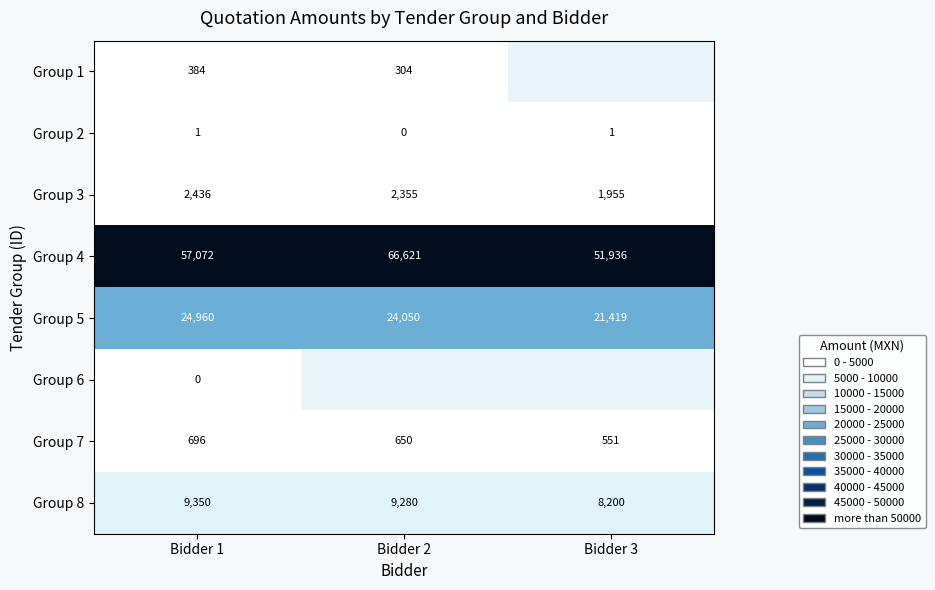

Which category has the highest value in the Group 8 series?

Bidder 1